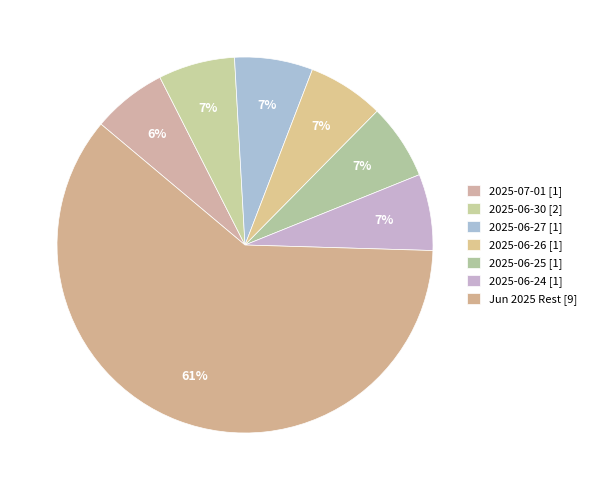

Count the number of slices in the pie.

7